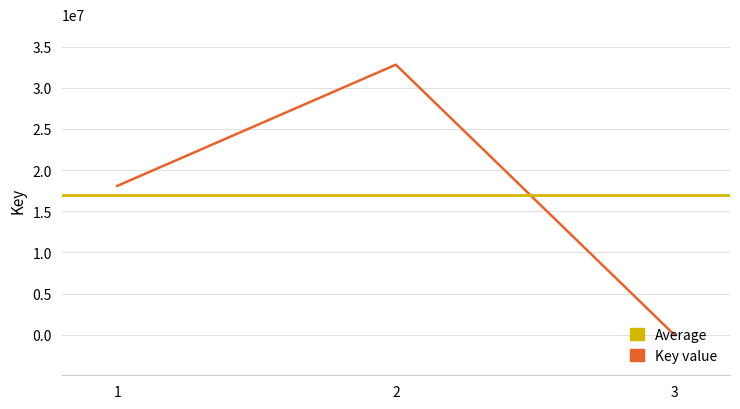

Reading right to left, list all the values displayed in this chart.

3=5488	2=32807736	1=18090745